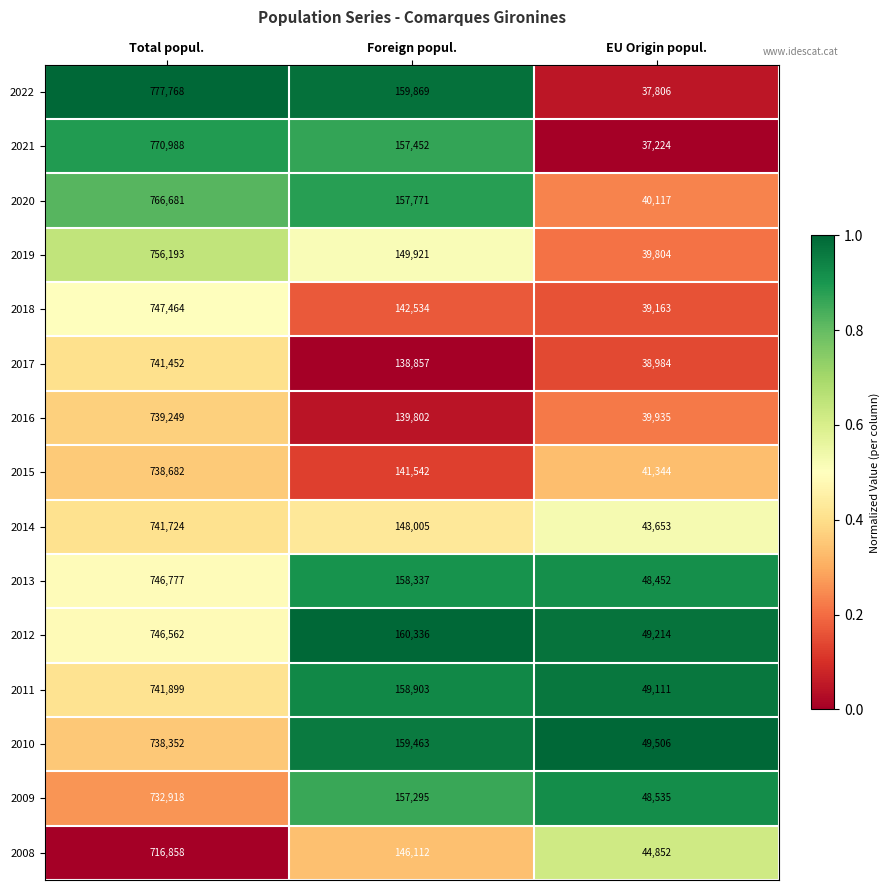

What is the greatest value displayed?

777768